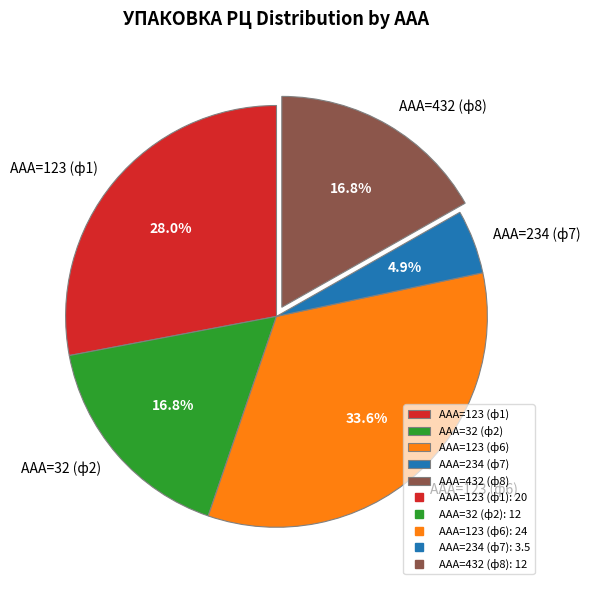

Is there any slice that represents more than half of the pie?

No